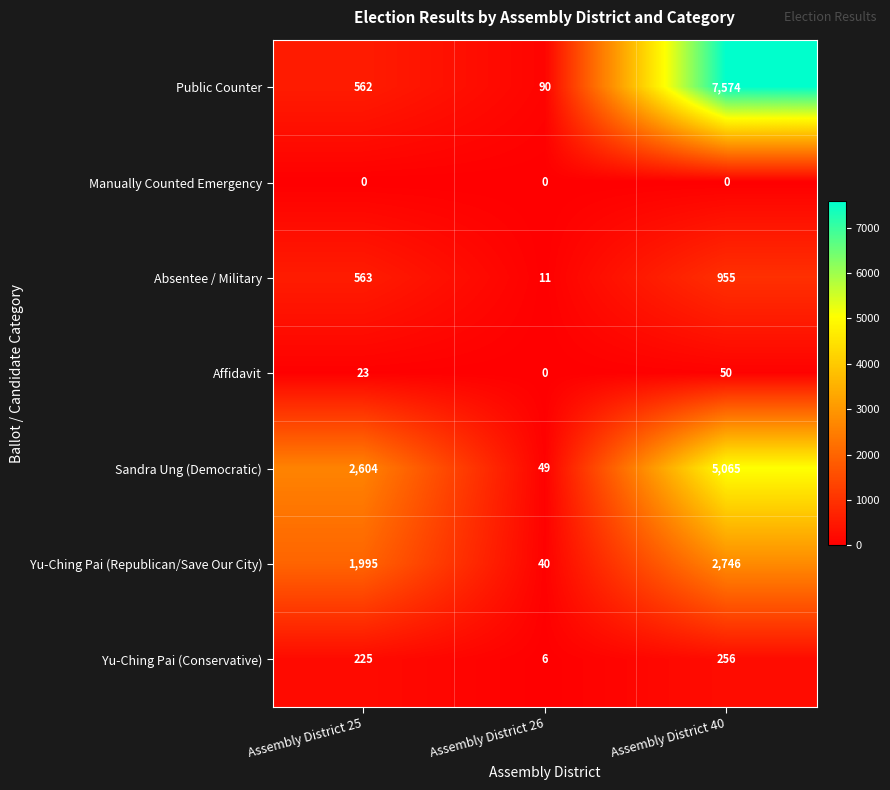

What is the total value across all series at Assembly District 25?

5972